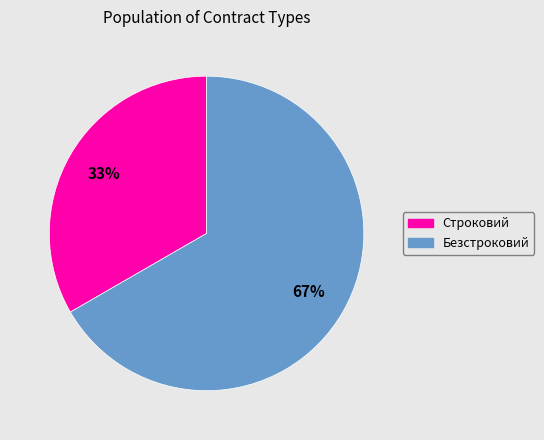

To the nearest percent, what is the combined percentage of Безстроковий and Строковий?

100%